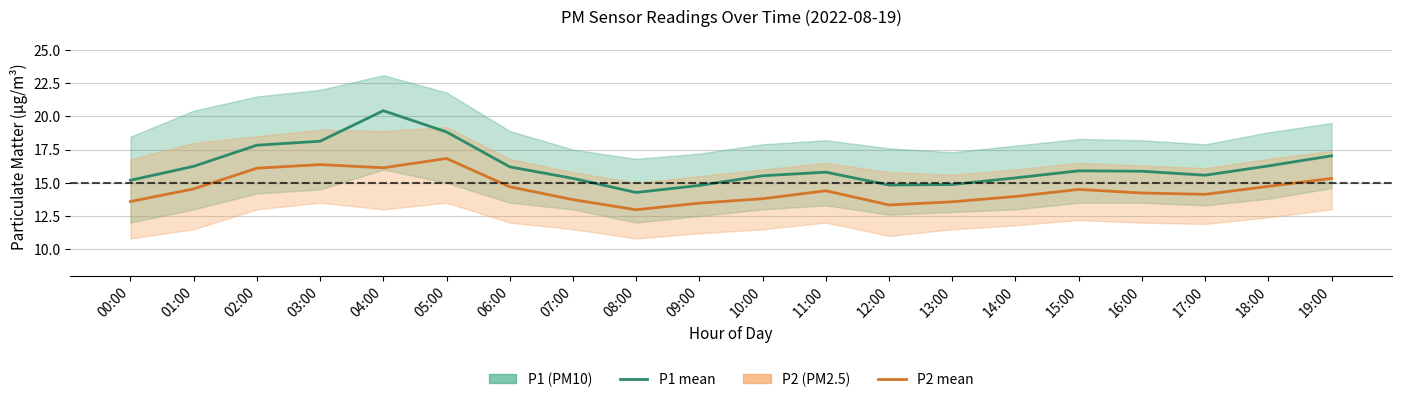

True or false: P2 has more than 2 interior local peaks.

True